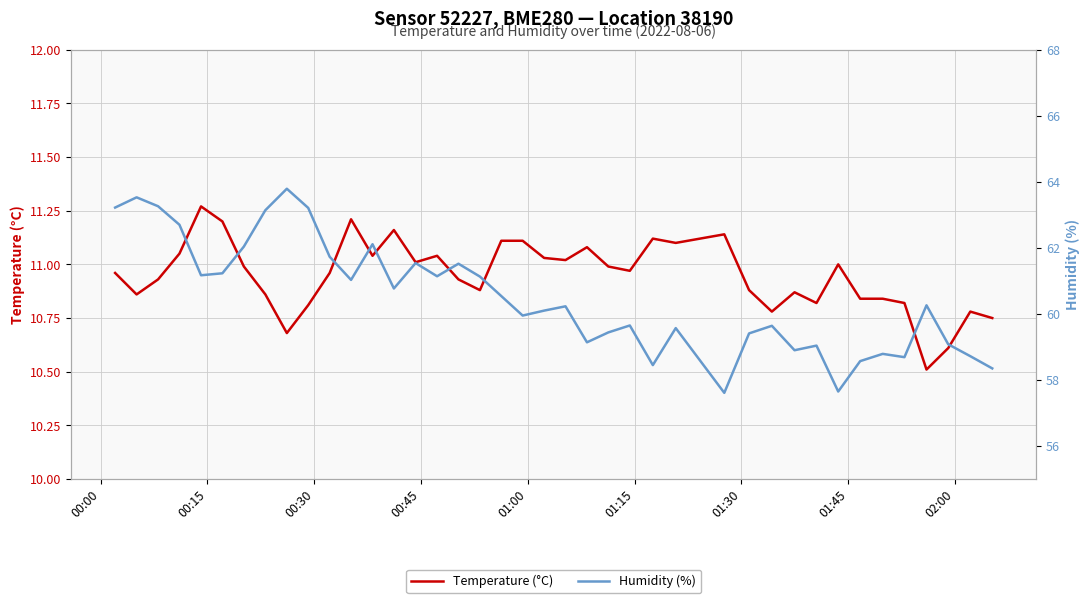

What is the minimum value for Temperature (°C)?

10.5